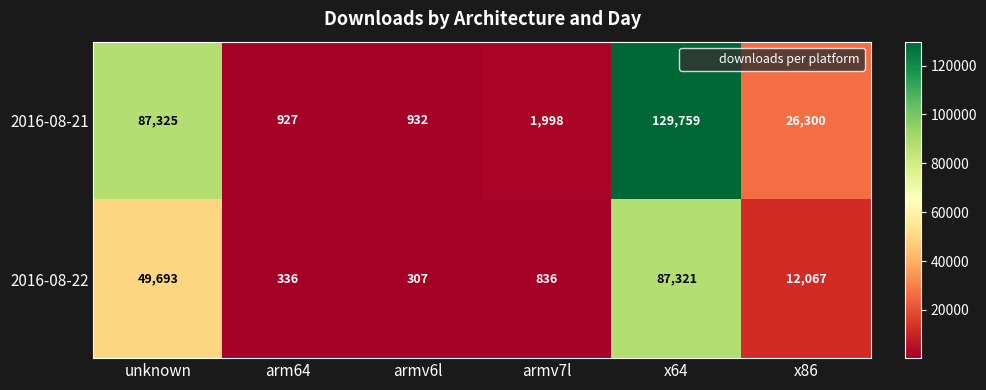

How many series are shown in this chart?

2